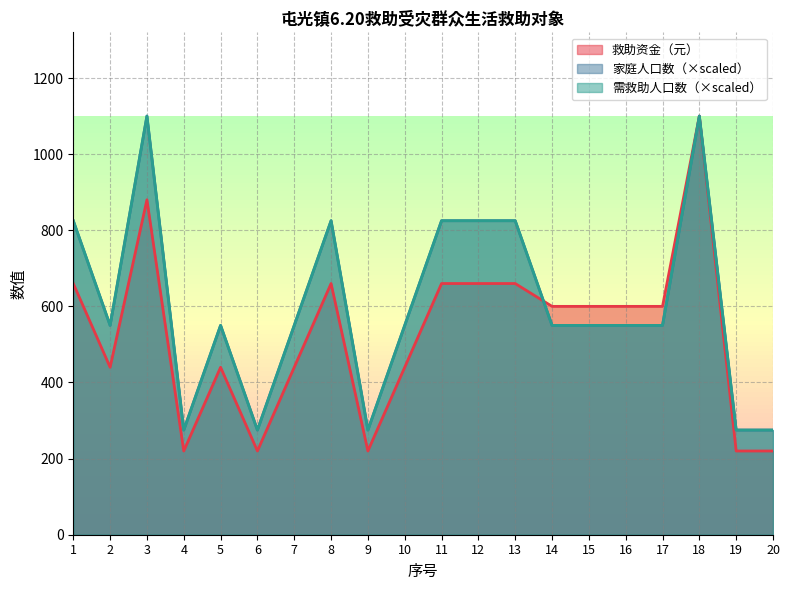

What are all the series names shown in the legend?

救助资金（元）, 家庭人口数, 需救助人口数